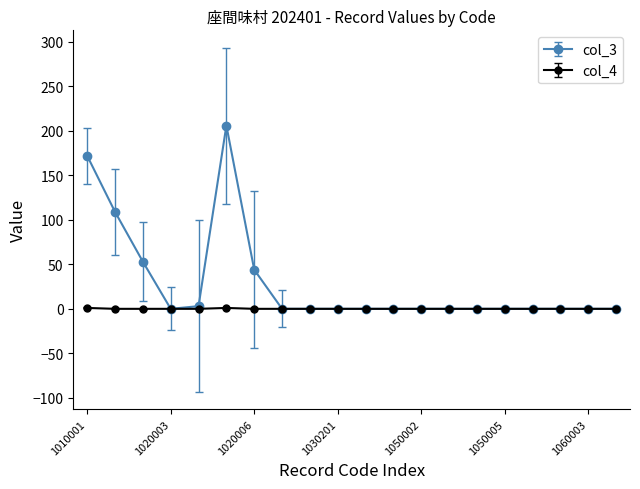

What is the greatest value displayed?

206